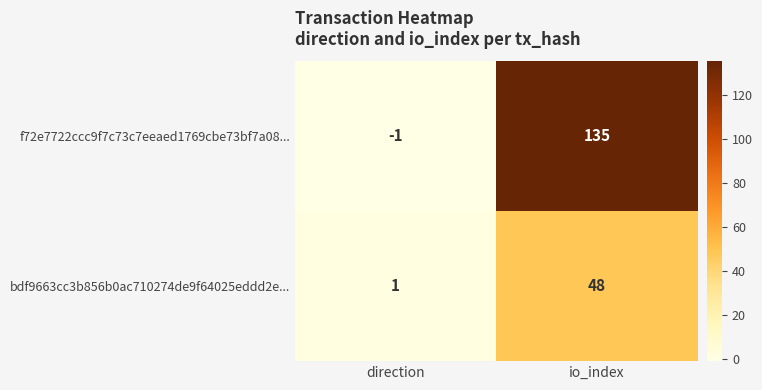

What is the difference between the maximum and minimum values in the f72e7722ccc9f7c73c7eeaed1769cbe73bf7a08... series?

136